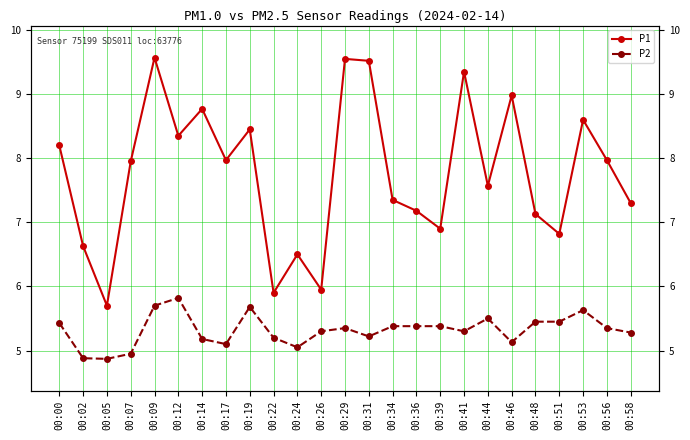

At how many categories does at least one series exceed 5?

25